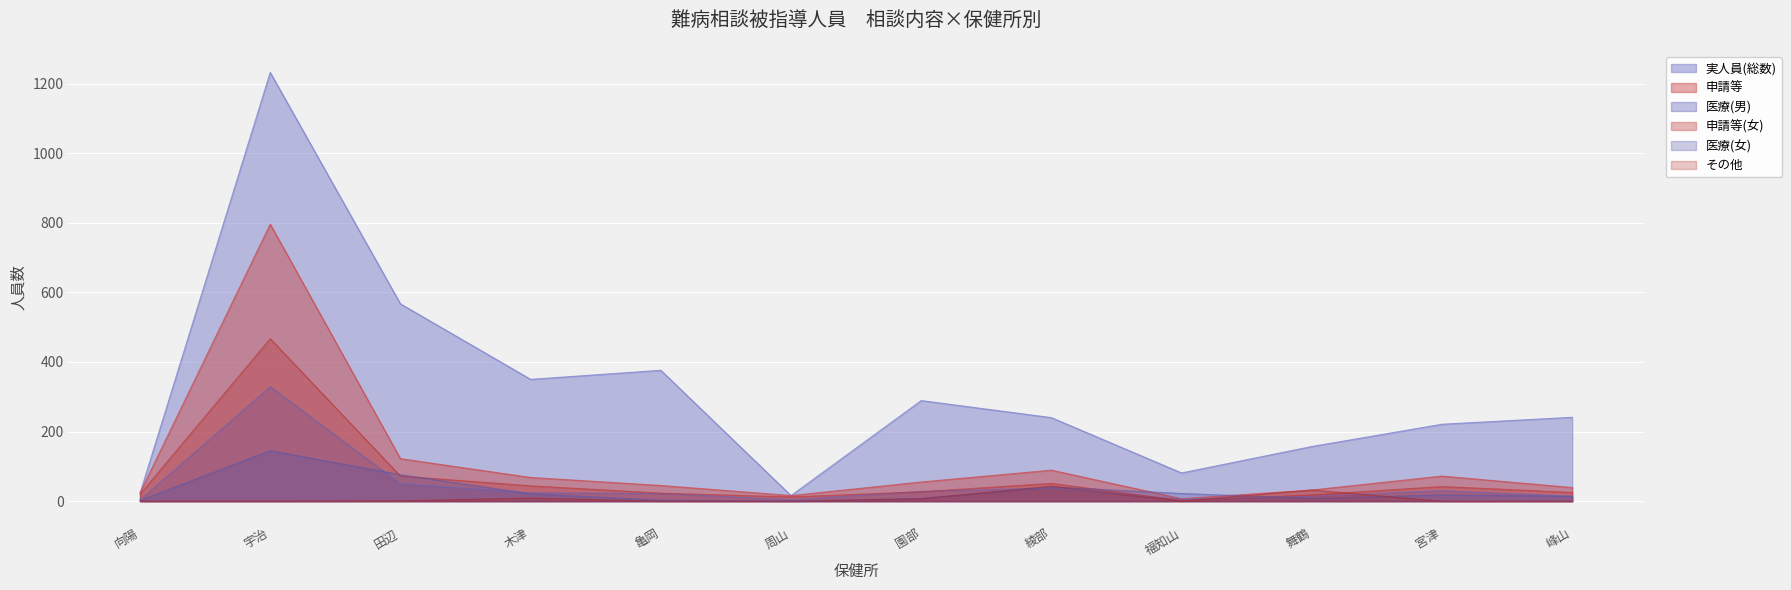

Which series changed the most between 園部 and 綾部?

実人員(総数)